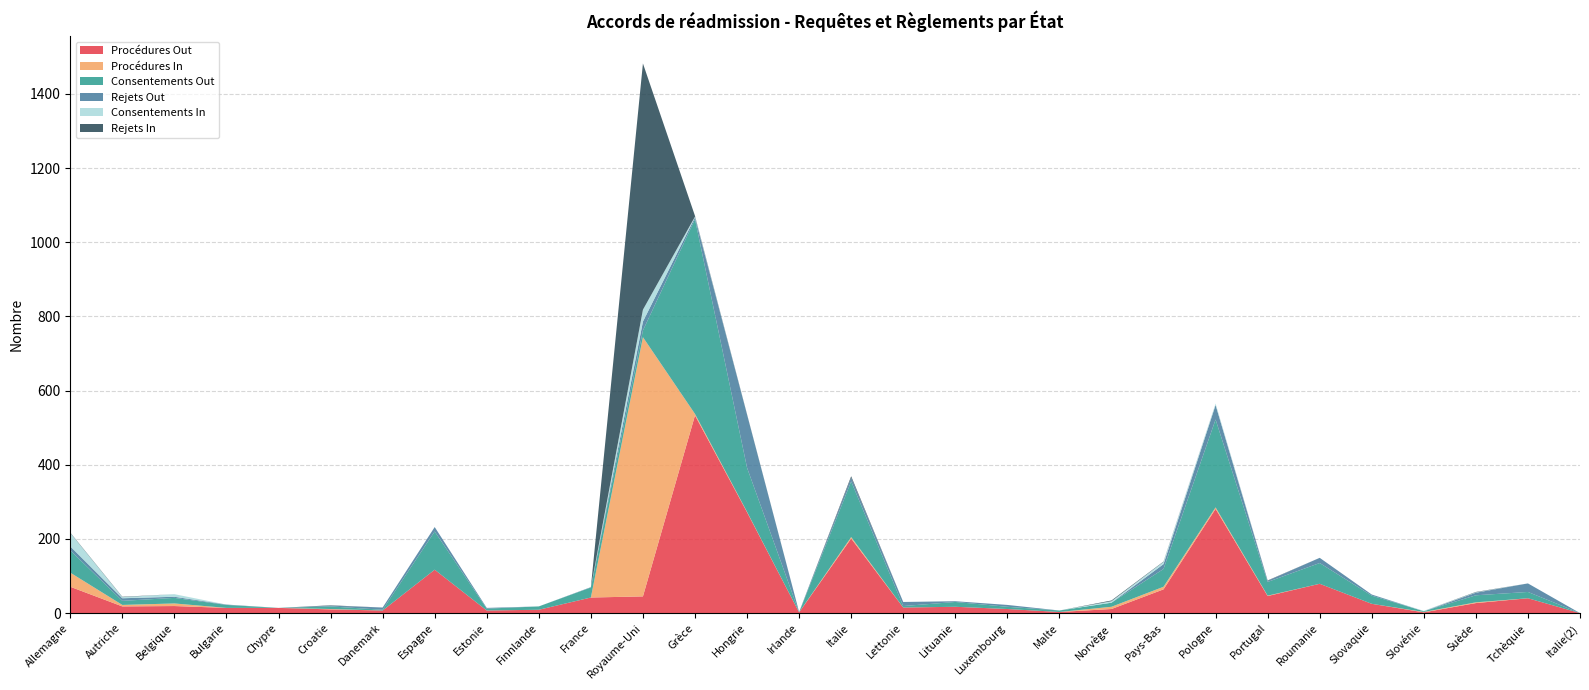

Reading right to left, list all the values displayed in this chart.

Procédures Out: 0	40	27	2	25	79	46	281	64	11	3	11	17	15	201	2	272	533	45	42	9	7	117	7	10	14	14	19	18	71
Procédures In: 0	0	2	1	0	0	1	4	7	6	0	0	0	0	4	0	1	4	699	0	0	0	0	0	1	0	0	7	4	38
Consentements Out: 0	17	19	2	22	56	37	237	48	11	4	6	13	4	150	0	119	525	18	27	9	5	103	2	7	0	8	15	11	60
Rejets Out: 0	23	7	0	3	14	3	39	13	0	0	5	2	11	10	1	143	5	24	1	0	2	12	6	2	0	1	3	7	11
Consentements In: 0	0	1	1	0	0	0	4	6	4	0	0	0	0	0	0	0	2	32	0	0	0	0	0	0	0	0	7	3	36
Rejets In: 0	0	1	0	0	0	1	0	1	2	0	0	0	0	4	0	1	2	664	0	0	0	0	0	1	0	0	0	1	1